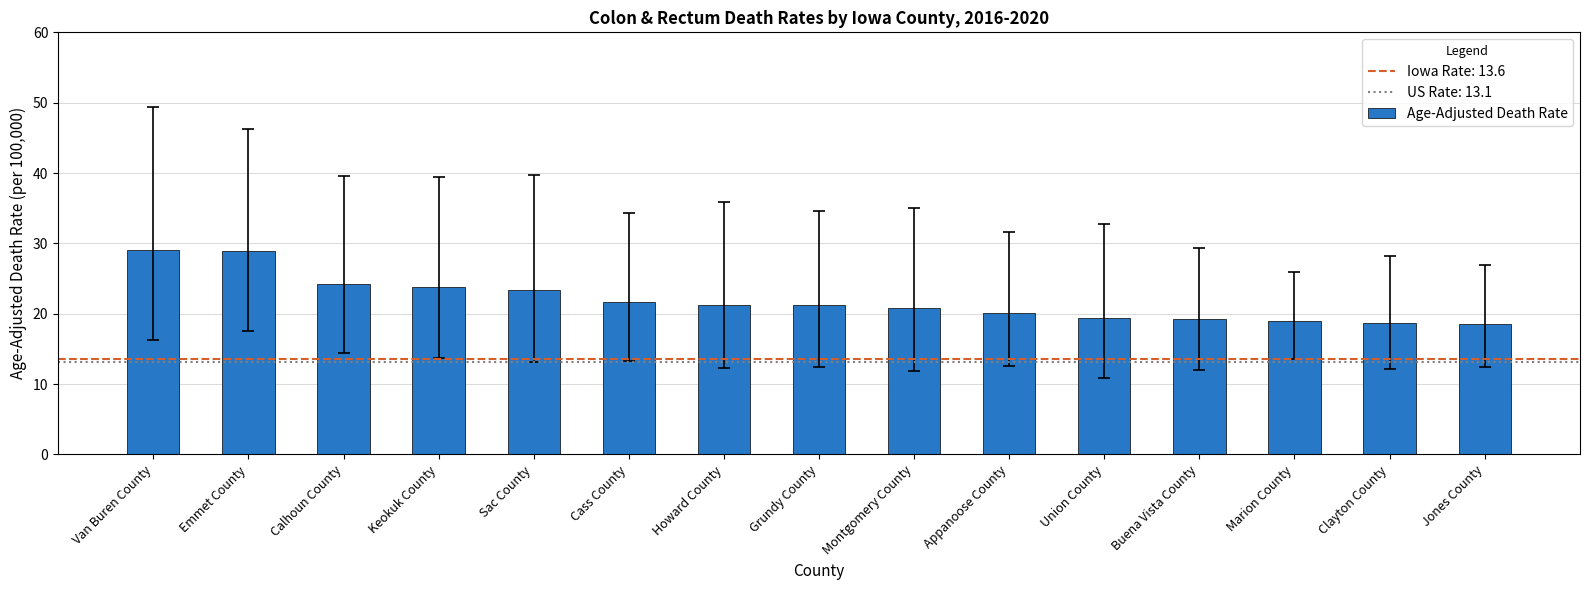

Is it true that the value at Appanoose County is 20.1?

True